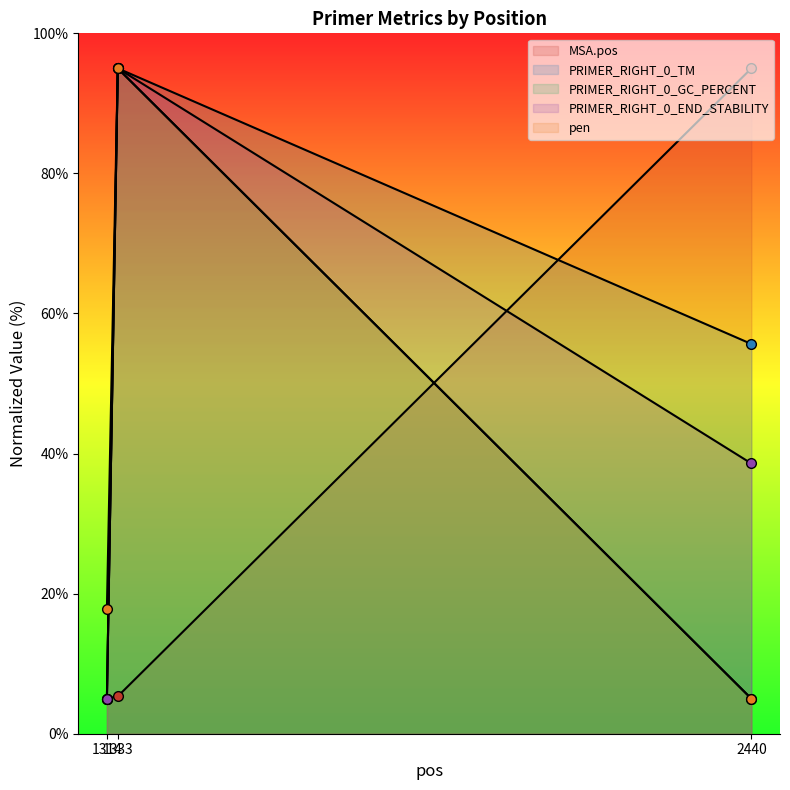

What is the value of the pen point at the 2nd from the left?

95.0